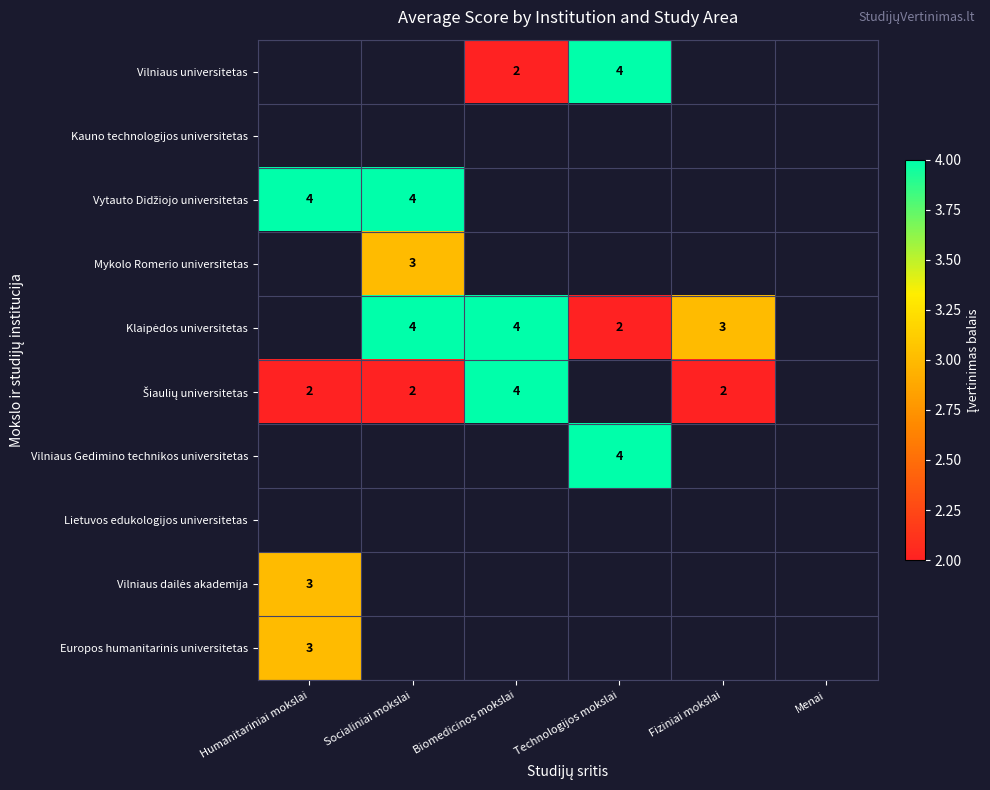

Is it true that Mykolo Romerio universitetas equals 5 at Socialiniai mokslai?

False